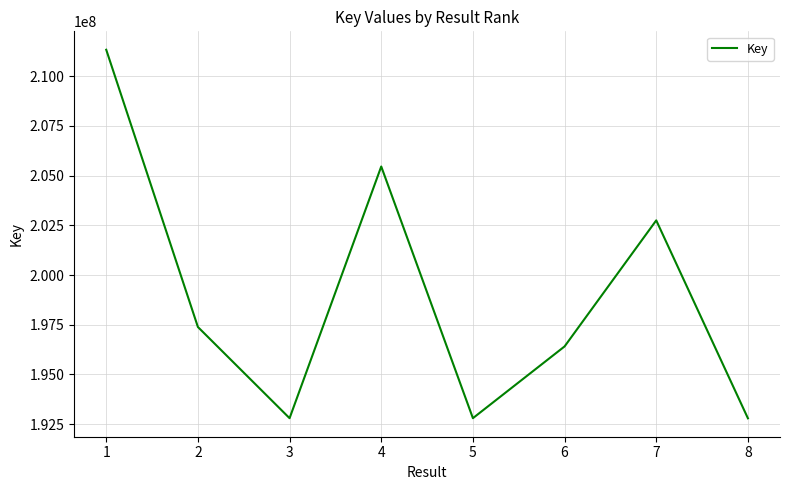

Approximately how many times larger is the value at 4 compared to 5?

1.1